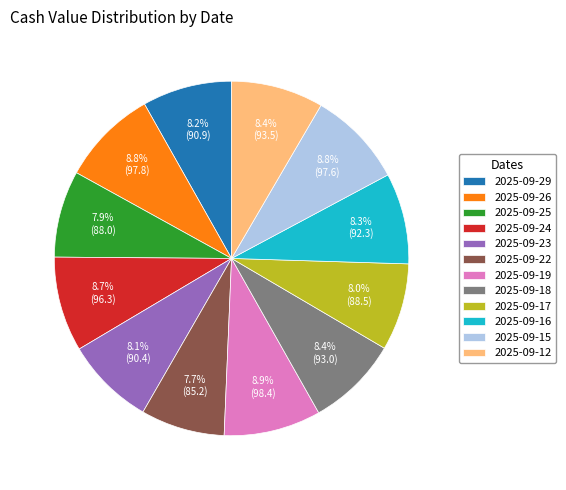

True or false: 2025-09-12 accounts for 8% of the total.

True